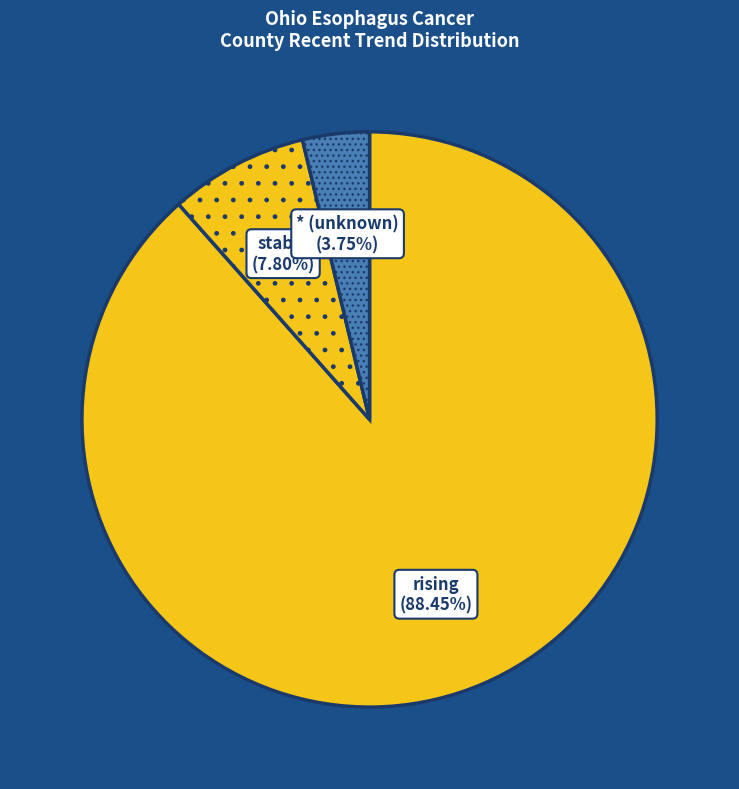

How many segments does this pie chart have?

3